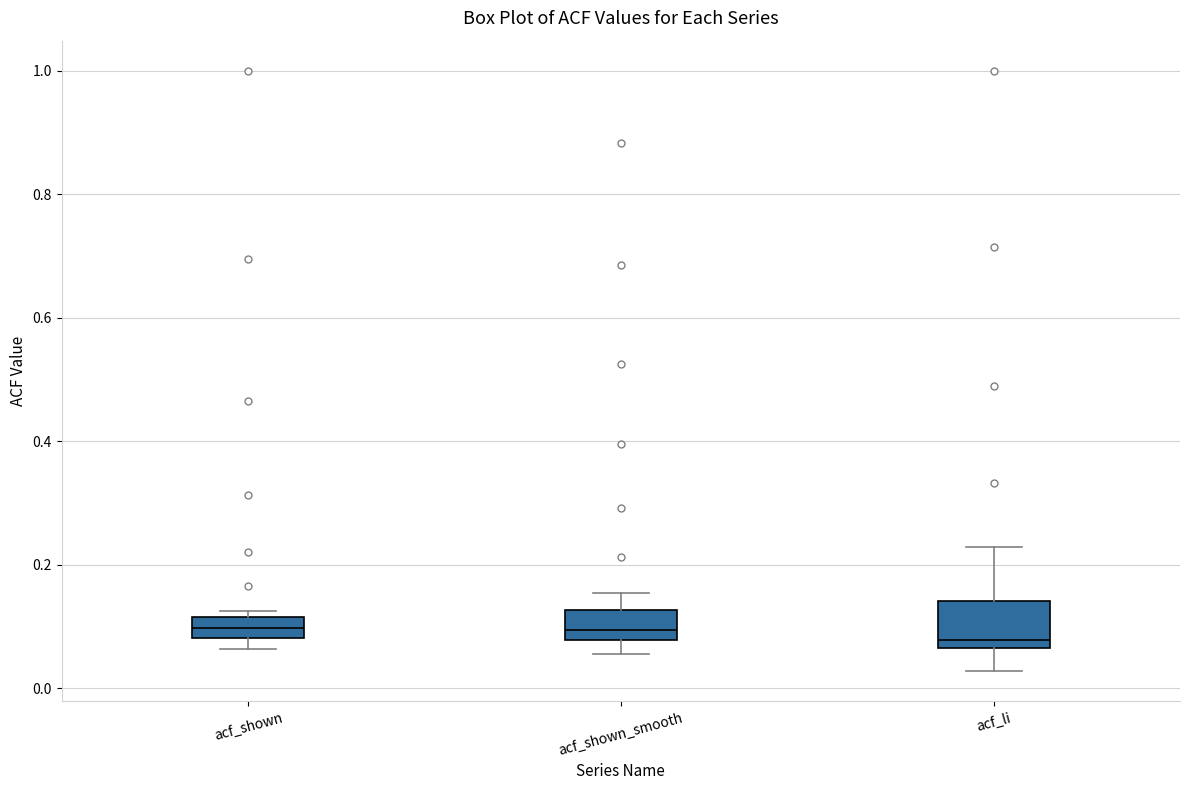

Reading left to right, read every box against the y-axis: the position of its median line, the range the box covers, and the ends of its whiskers. The values are not printed on the chart, so give them approximately, as read against the axis.

acf_shown: median 0.10, box 0.08 to 0.12, whiskers 0.06 to 0.12 (just above the box's upper edge)
acf_shown_smooth: median 0.10, box 0.08 to 0.12, whiskers 0.06 to 0.16
acf_li: median 0.08, box 0.06 to 0.14, whiskers 0.02 to 0.22